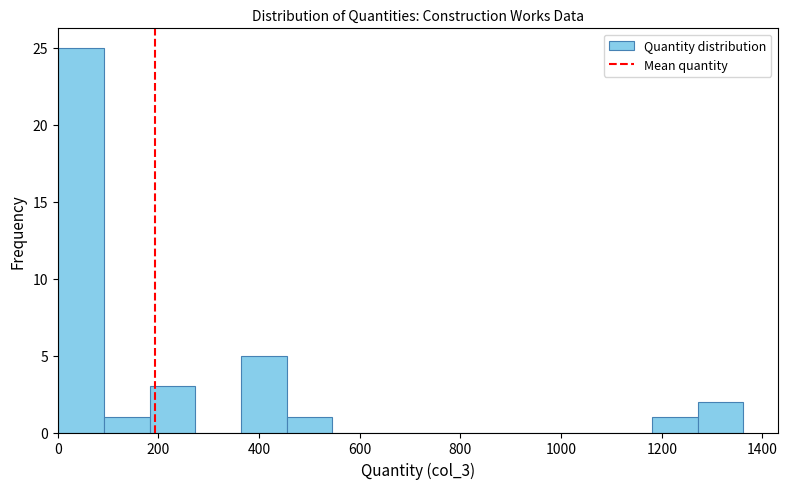

Reading left to right, transcribe this chart: for each bar, give the range it covers on the x-axis and its height. Neither the bar edges nor the heights are printed on the chart, so give them approximately, as read against the axes.

0 to 100: 25
100 to 180: 1
180 to 280: 3
280 to 360: 0
360 to 460: 5
460 to 540: 1
540 to 640: 0
640 to 720: 0
720 to 820: 0
820 to 900: 0
900 to 1000: 0
1000 to 1080: 0
1080 to 1180: 0
1180 to 1280: 1
1280 to 1360: 2